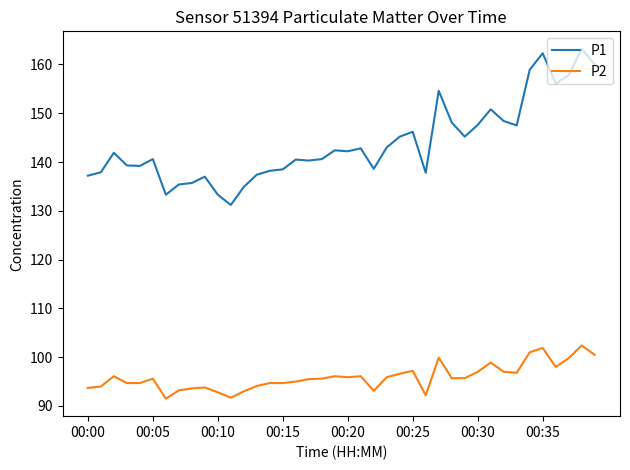

True or false: P1 and P2 cross at least once.

False